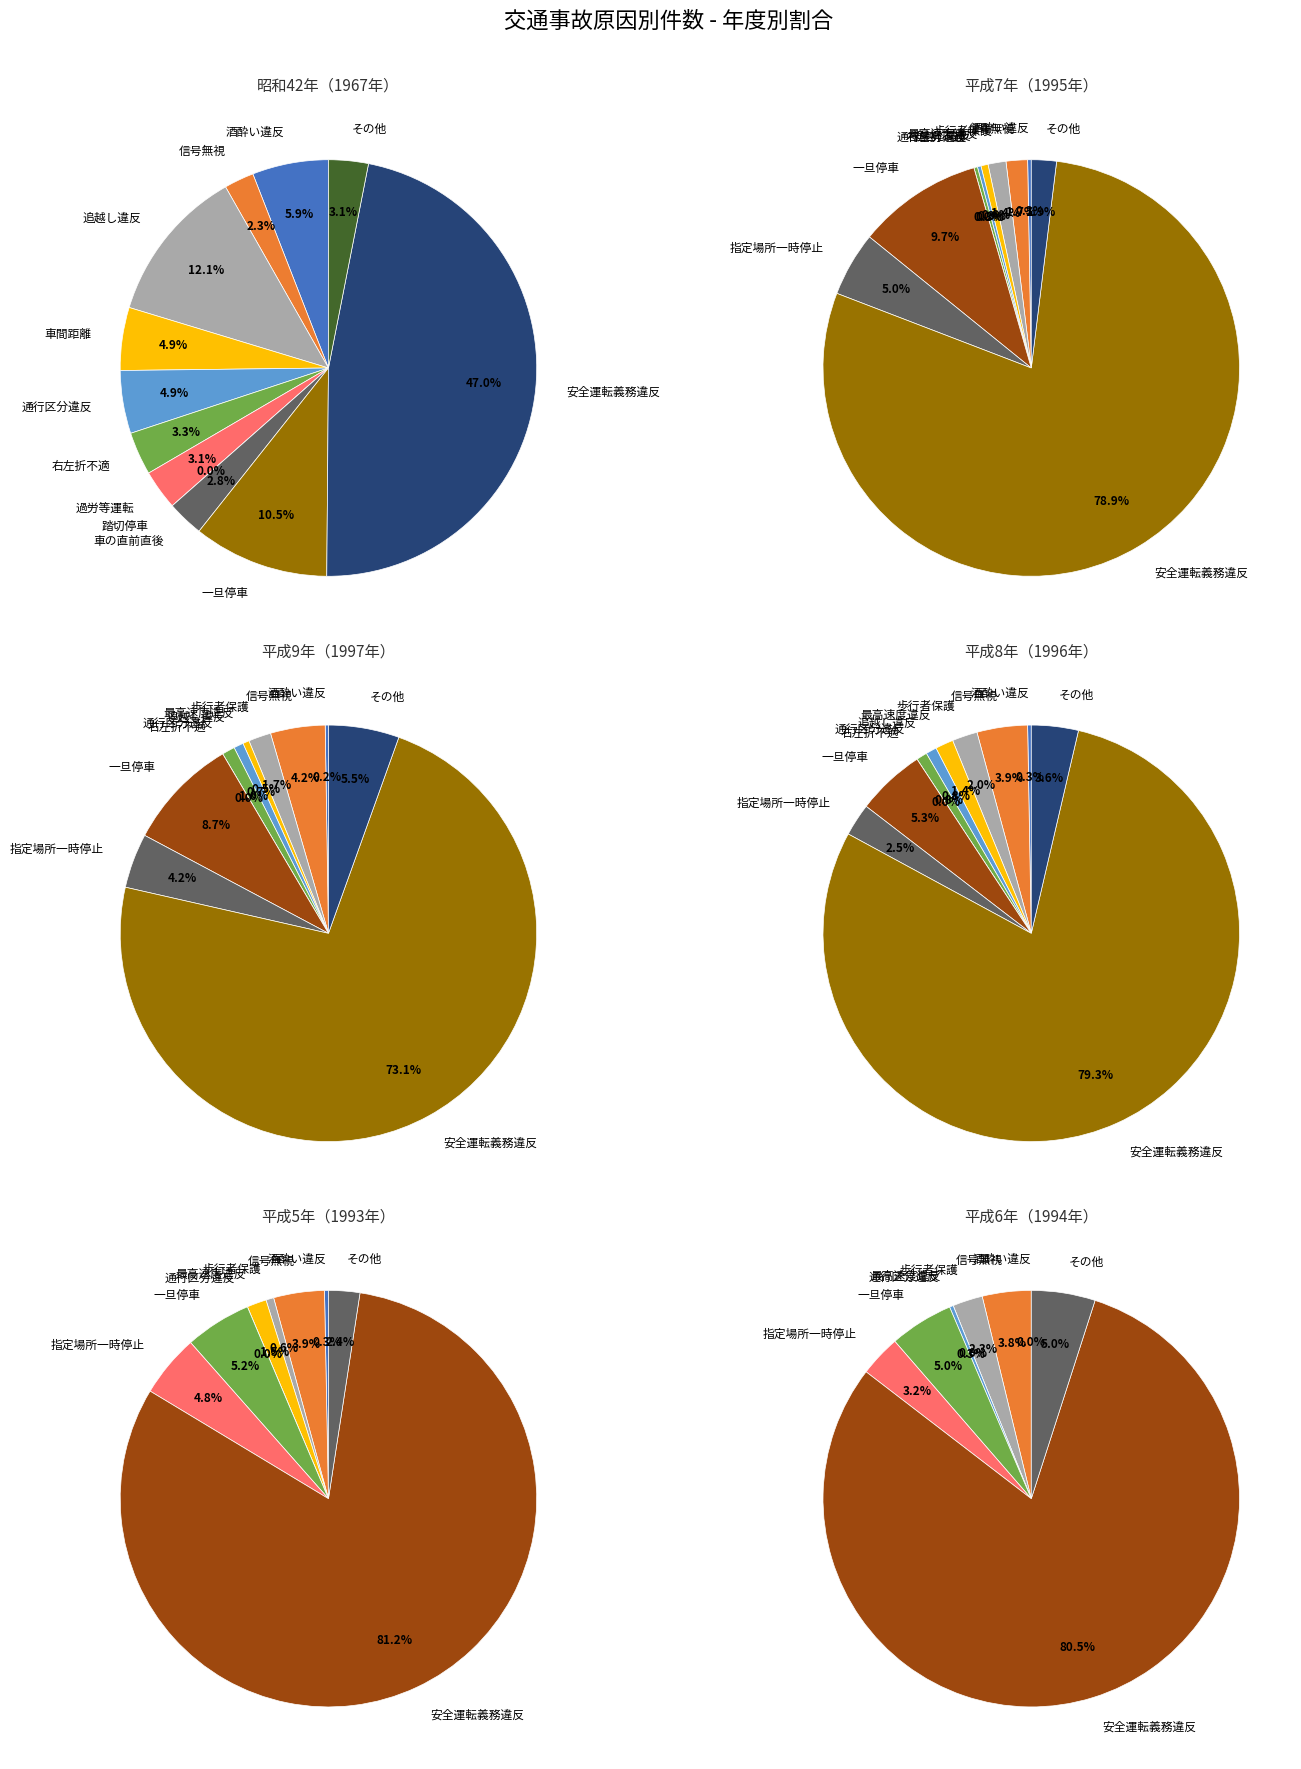

To the nearest percent, what is the difference between the 一旦停車徐行違反 and 最高速度違反 slice percentages?

16%